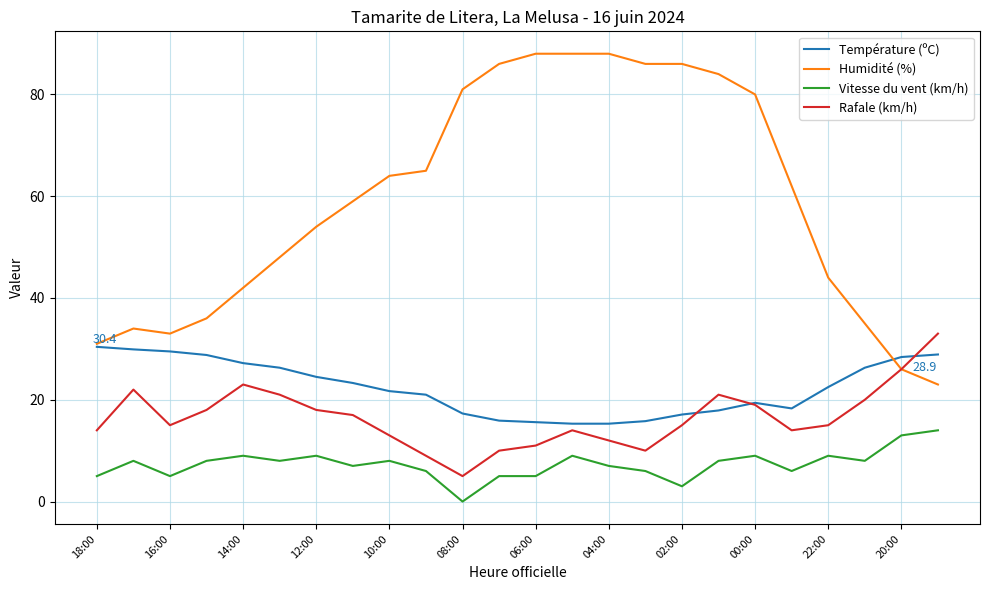

What is the lowest value of the Humidité (%) series?

23.0